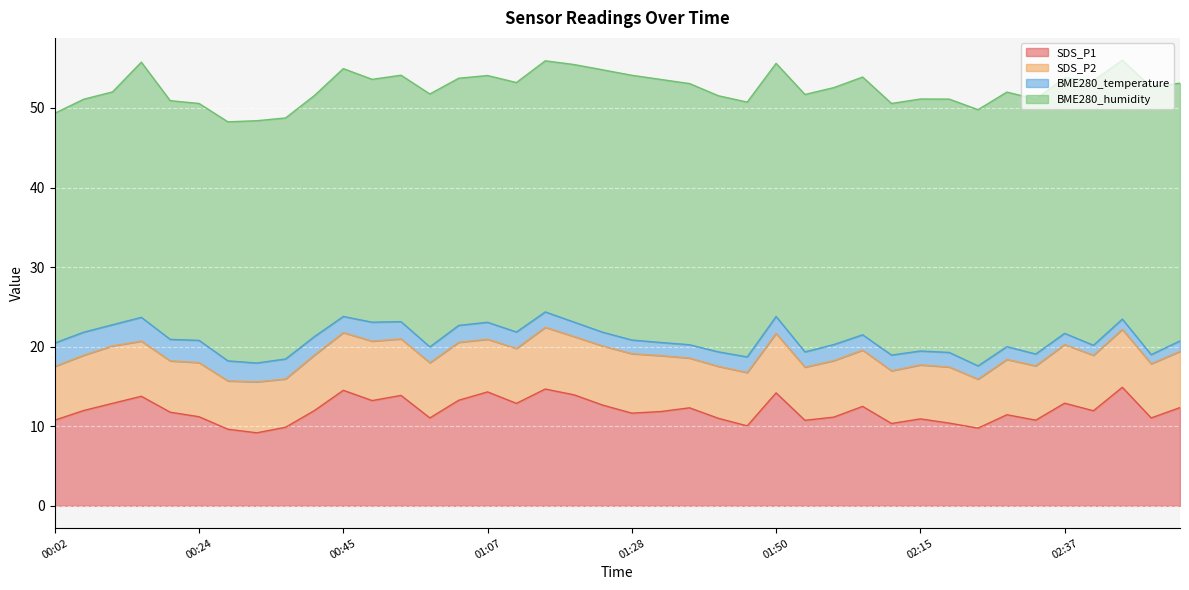

Rank the categories by BME280_humidity value from lowest to highest.

00:02, 00:11, 00:07, 00:24, 00:20, 00:28, 00:37, 00:41, 00:32, 00:50, 00:54, 01:07, 01:03, 00:45, 01:11, 01:15, 02:11, 02:15, 00:58, 01:50, 02:20, 02:28, 01:45, 02:33, 00:15, 02:37, 01:41, 02:24, 02:03, 01:58, 01:20, 02:07, 02:55, 02:46, 01:37, 01:24, 01:32, 02:41, 01:28, 02:50